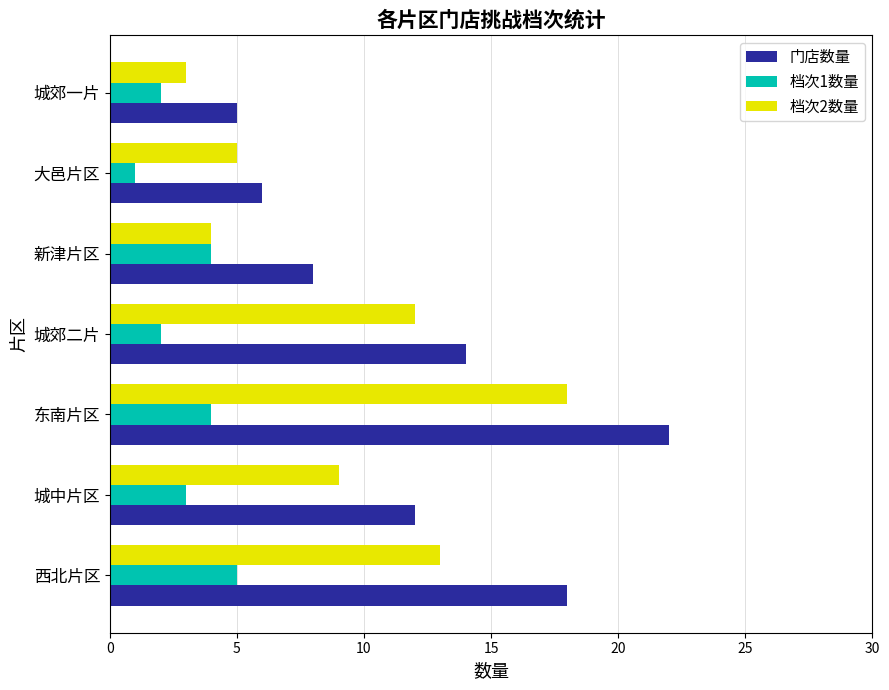

Which series has the largest range (max minus min)?

门店数量